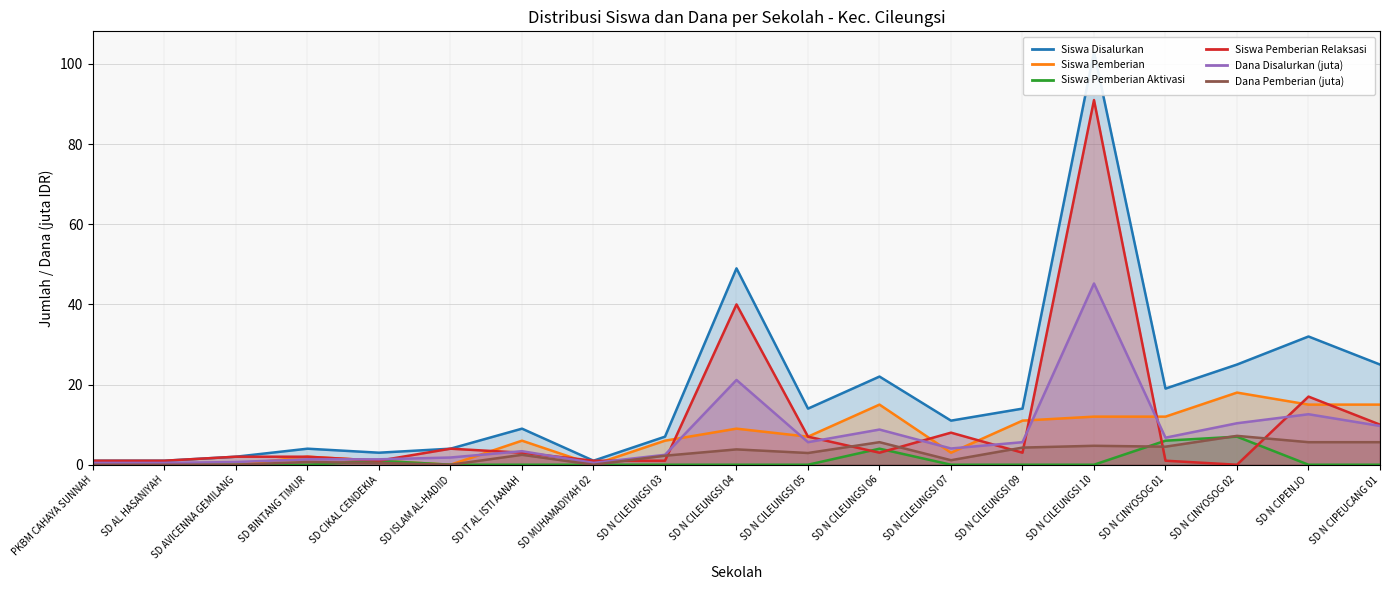

What is the sum of all Siswa Pemberian values?

132.0